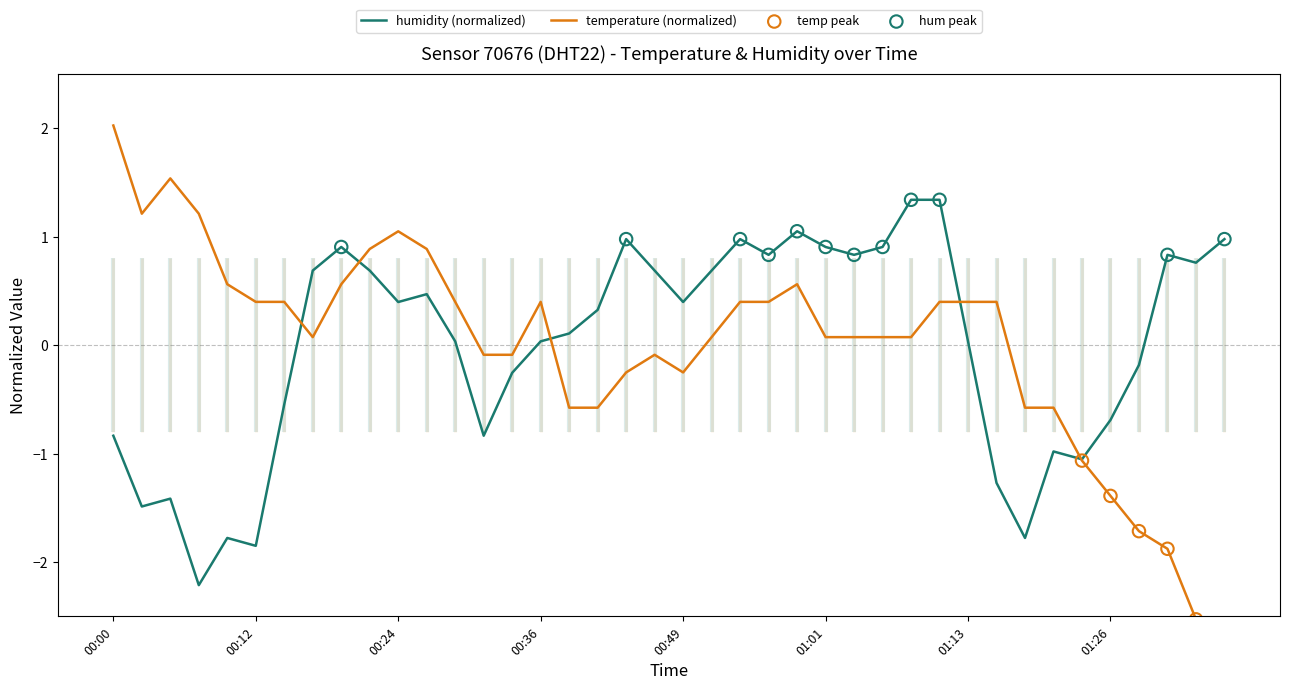

Is it true that humidity (normalized) equals 0.0 at 00:36?

True